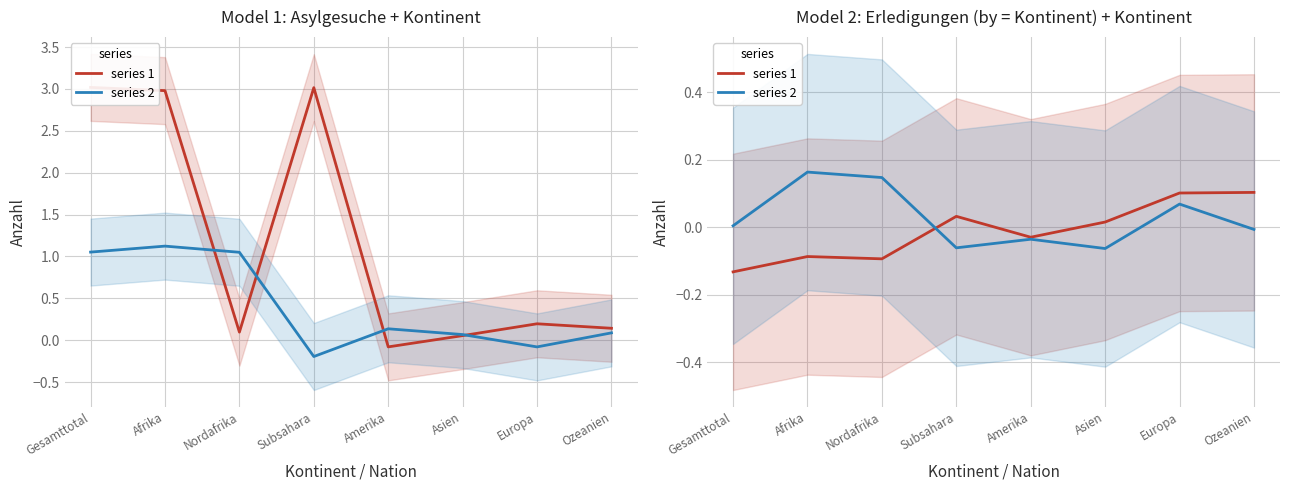

Does the chart display data point markers on the line(s)?

No